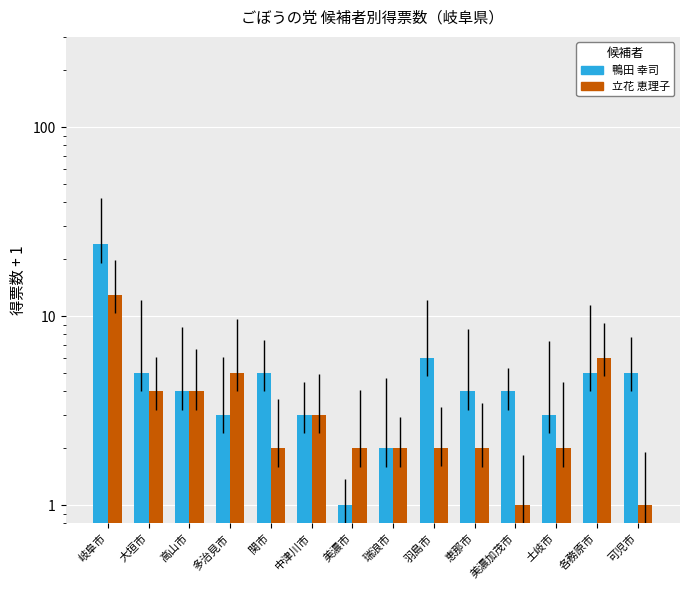

Is it true that 鴨田 幸司 equals 2.4 at 各務原市?

False